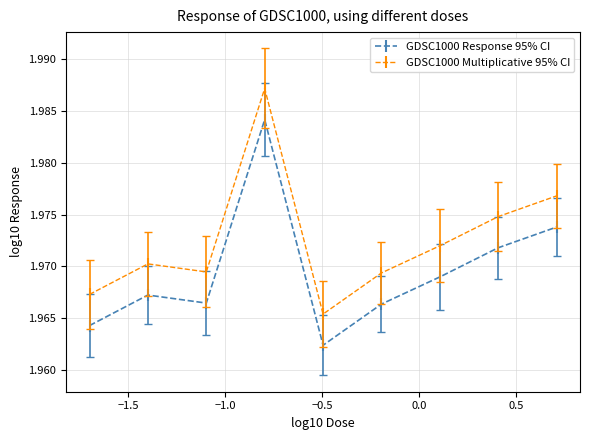

True or false: GDSC1000 Response 95% CI and GDSC1000 Multiplicative 95% CI cross at least once.

False